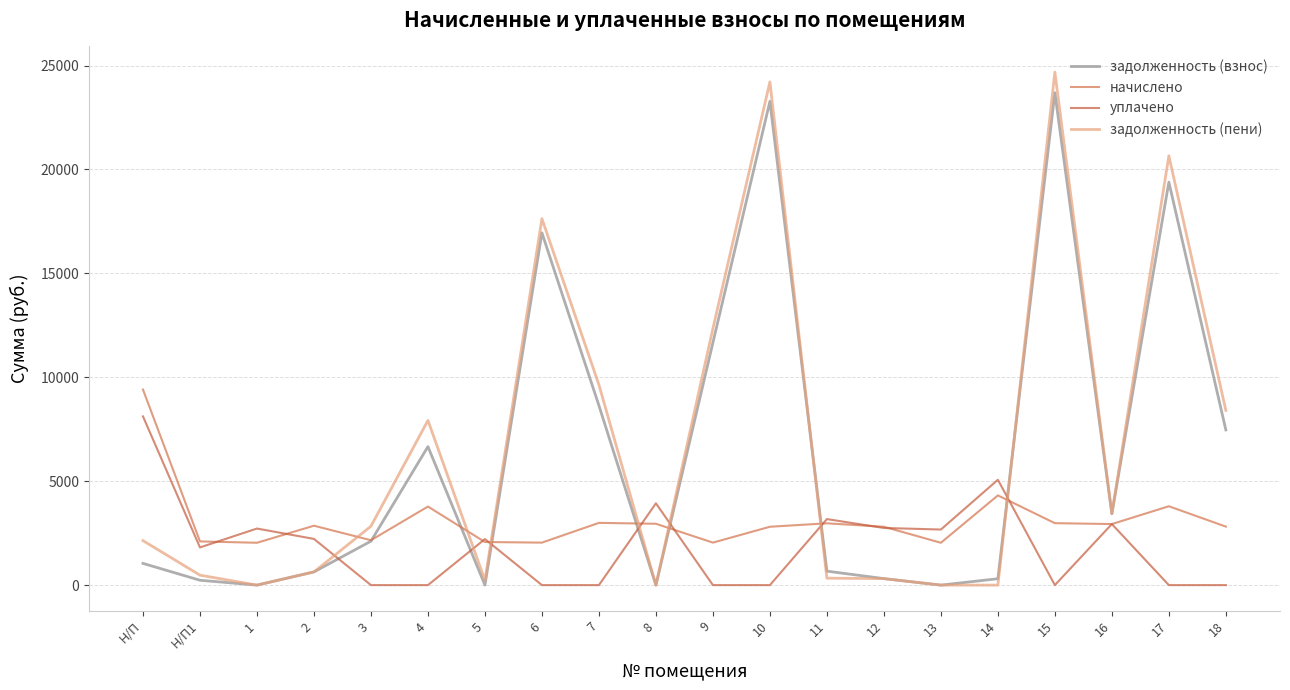

Where is начислено nearest to the value 5724?

14